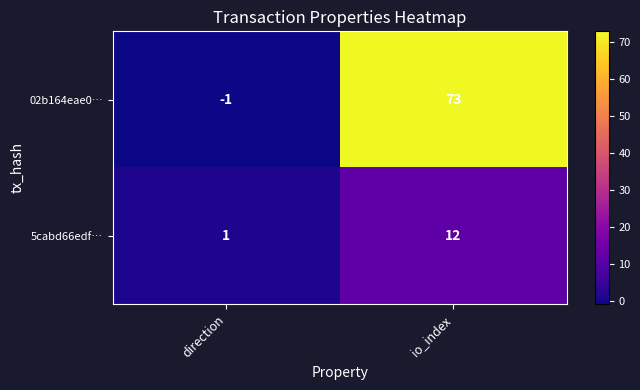

How many data points does each series have?

2